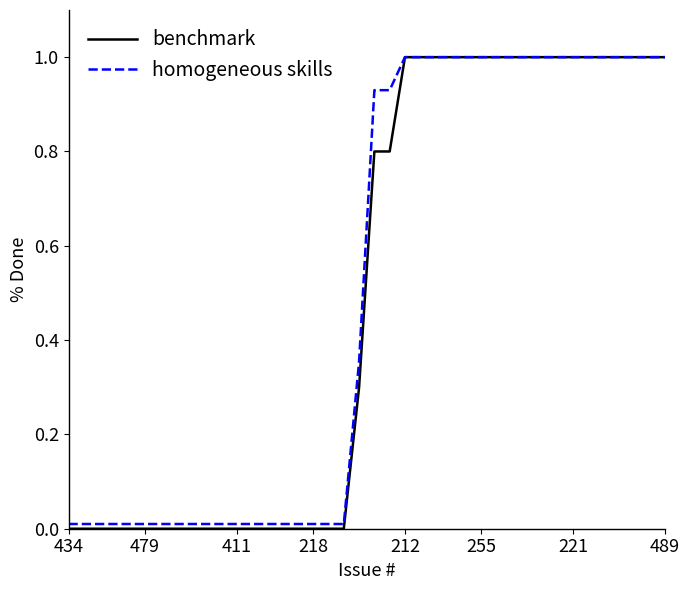

What is the maximum value for benchmark?

1.0